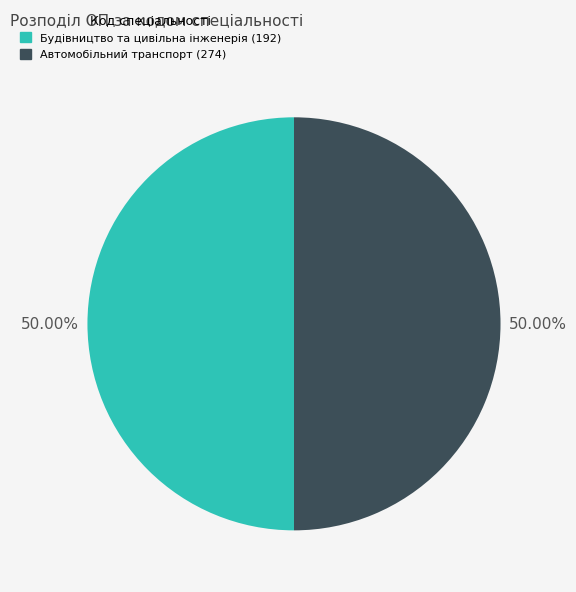

Count the number of slices in the pie.

2